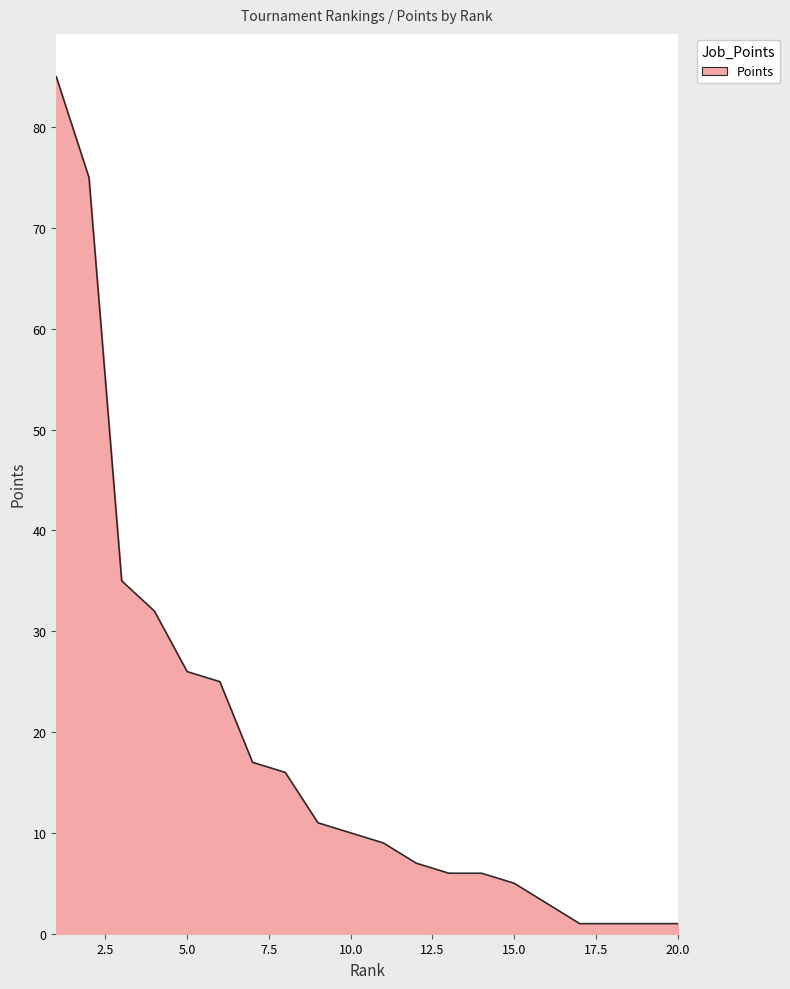

What is the greatest value displayed?

85